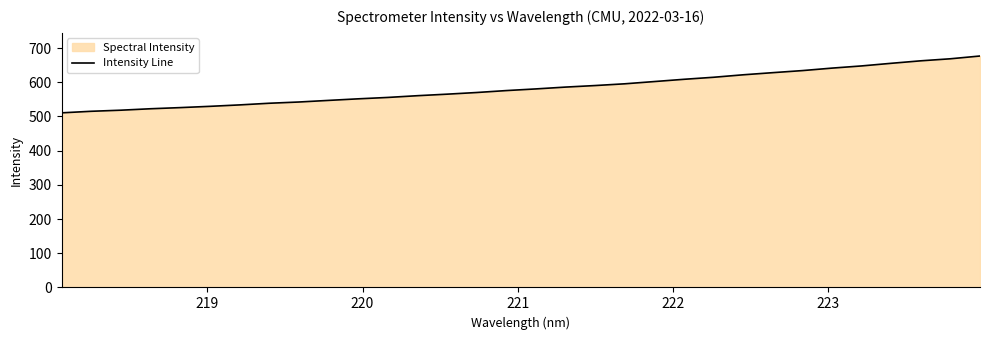

What is the greatest value displayed?

676.8